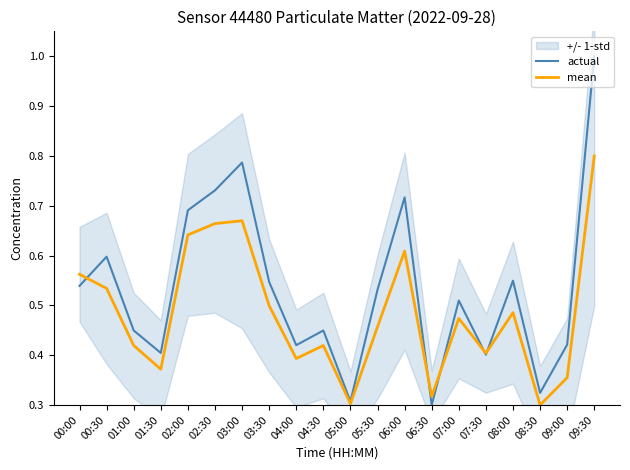

What is the difference between the highest and lowest values at 05:30?

0.1